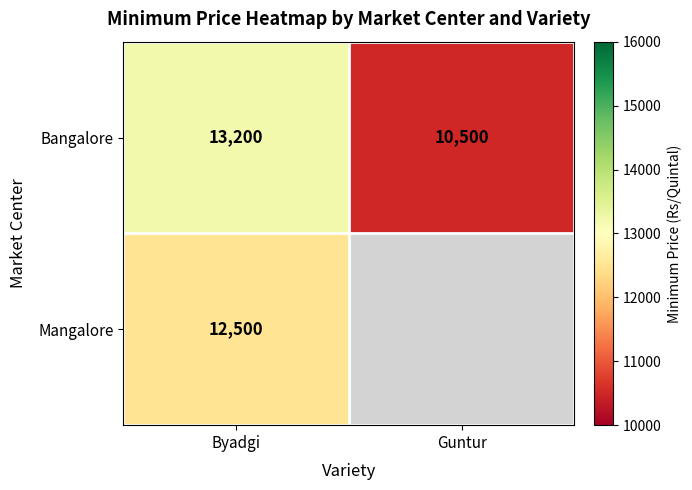

What is the total value across all series at Byadgi?

25700